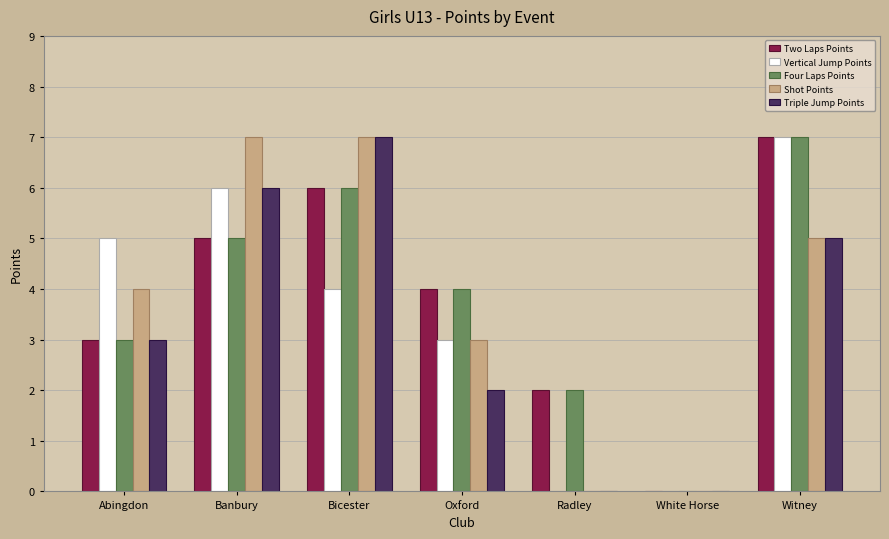

Is the value of Vertical Jump Points at White Horse greater than the value of Four Laps Points at Radley?

No